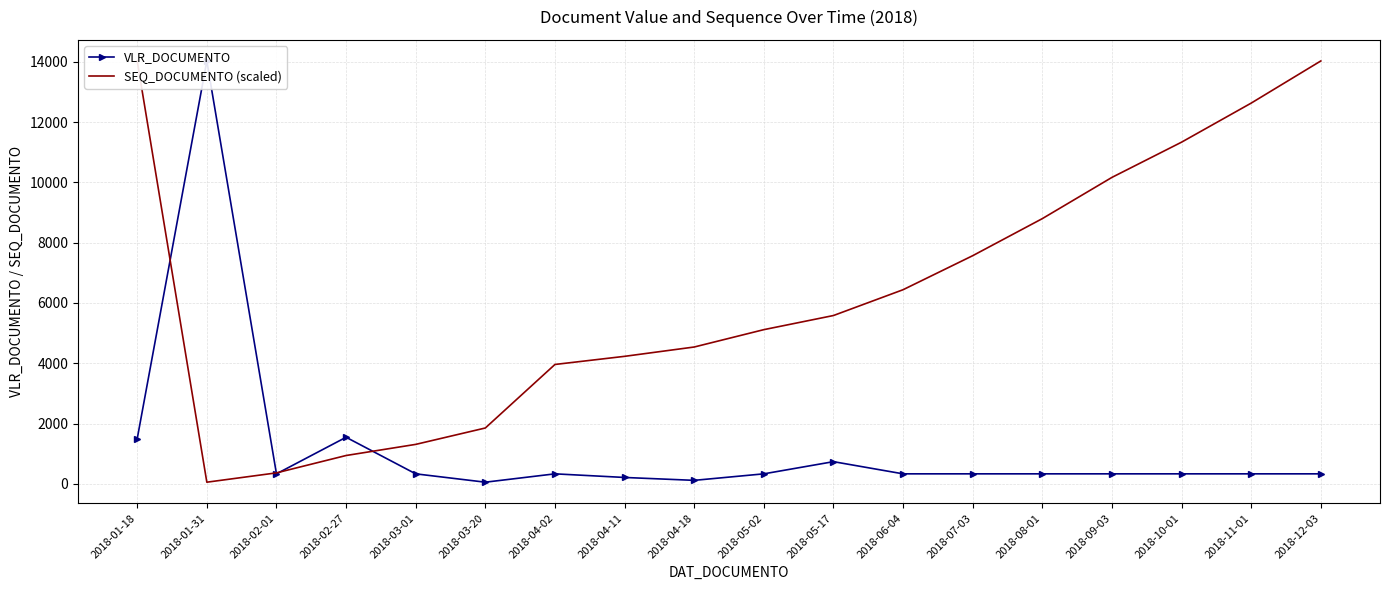

Reading left to right, what are all the values shown in this chart?

VLR_DOCUMENTO: 1493.7	14027.8	330.0	1543.6	330.0	52.9	330.0	210.0	114.0	330.0	734.0	330.0	330.0	330.0	330.0	330.0	330.0	330.0
SEQ_DOCUMENTO (scaled): 14027.8	52.9	362.3	938.2	1307.3	1851.1	3958.6	4228.2	4537.6	5113.5	5582.2	6438.4	7567.2	8797.1	10164.9	11333.6	12629.4	14027.8